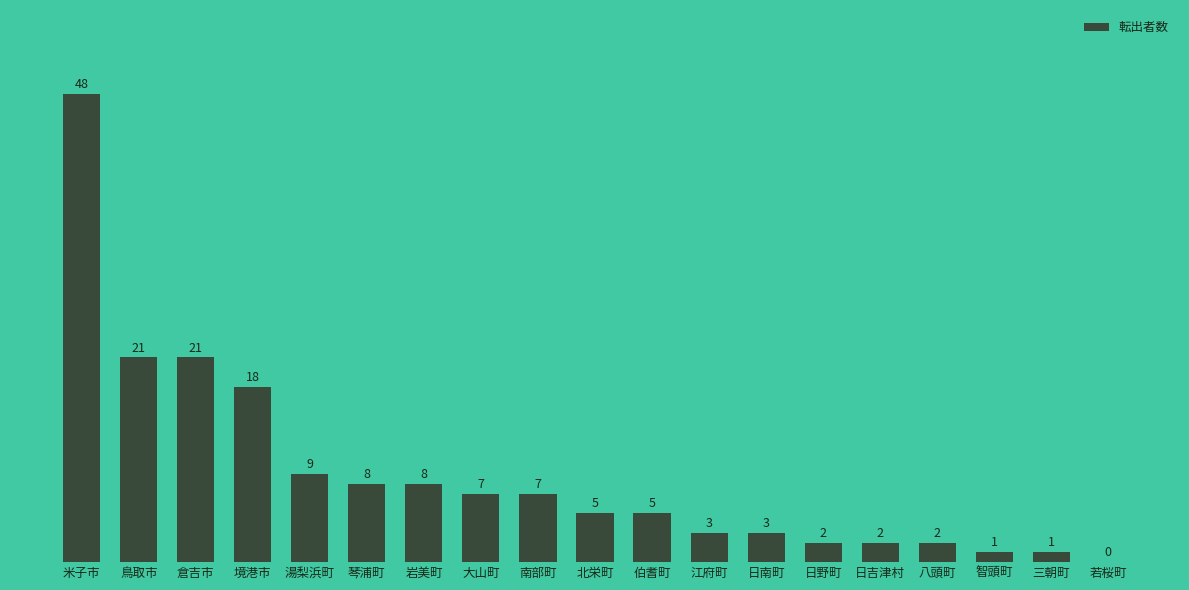

What is the sum of the values at 南部町 and 日吉津村?

9